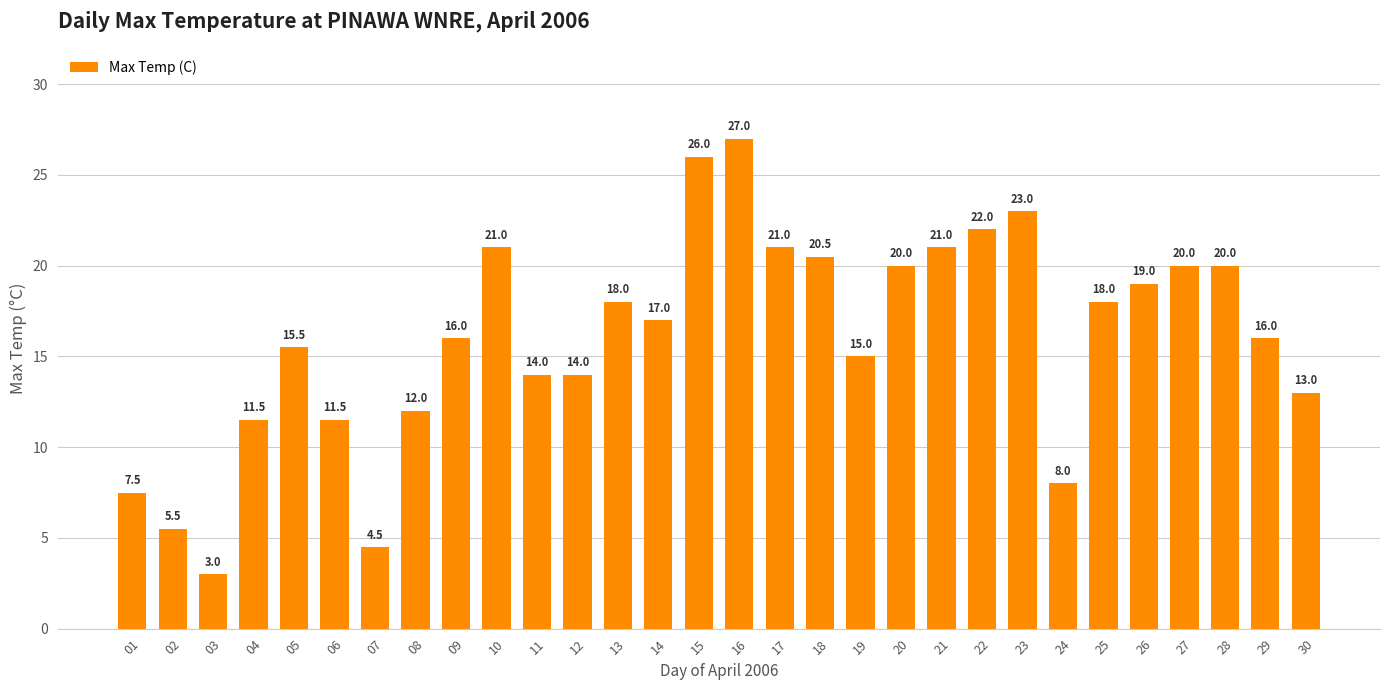

What is the maximum value shown in the chart?

27.0